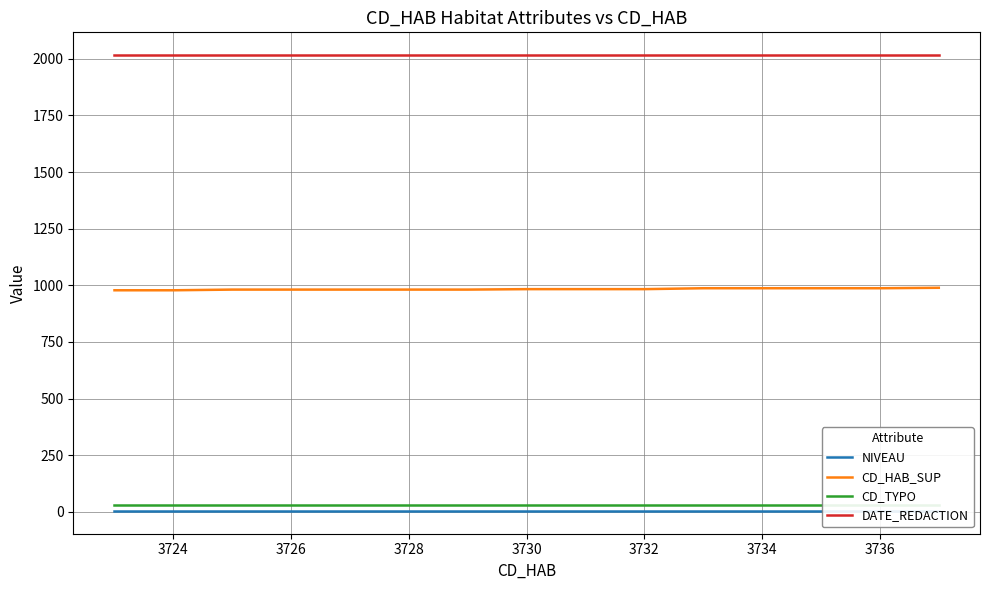

List the series in order of their peak value, highest first.

DATE_REDACTION, CD_HAB_SUP, CD_TYPO, NIVEAU